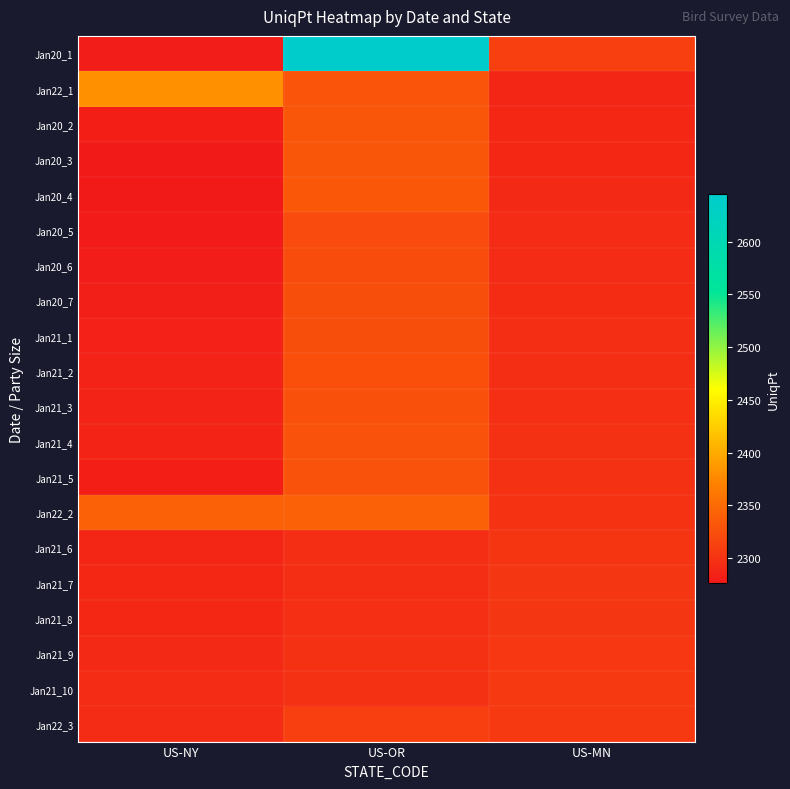

What is the difference between the highest and lowest values at US-NY?

104